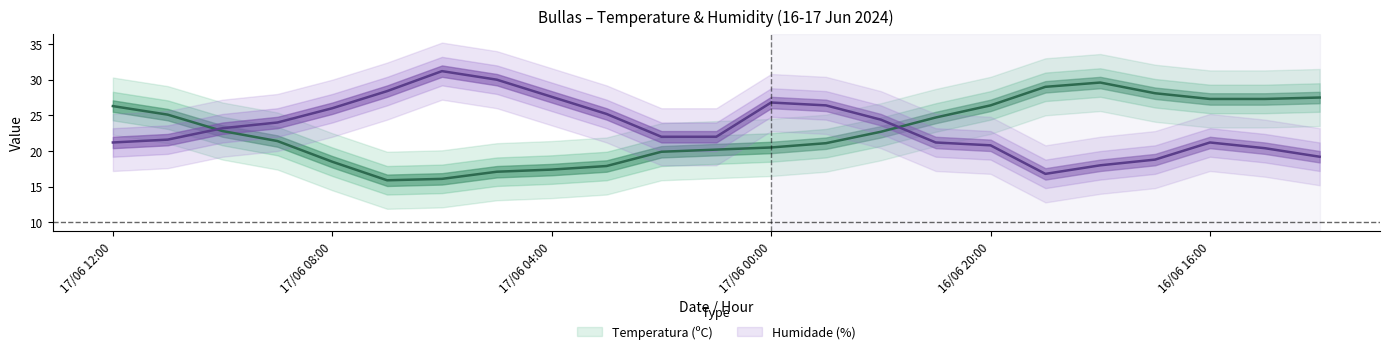

How many values in the Temperatura (ºC) series exceed 22?

12